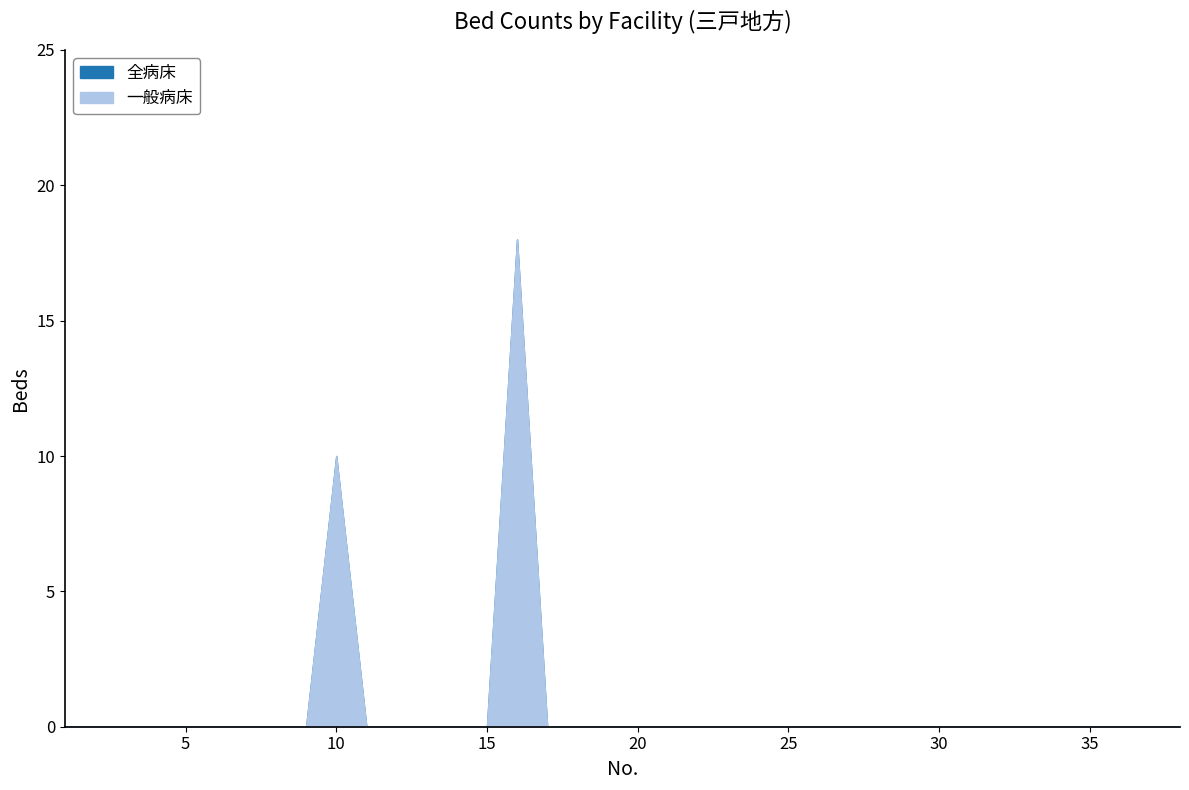

What are all the series names shown in the legend?

一般病床, 全病床